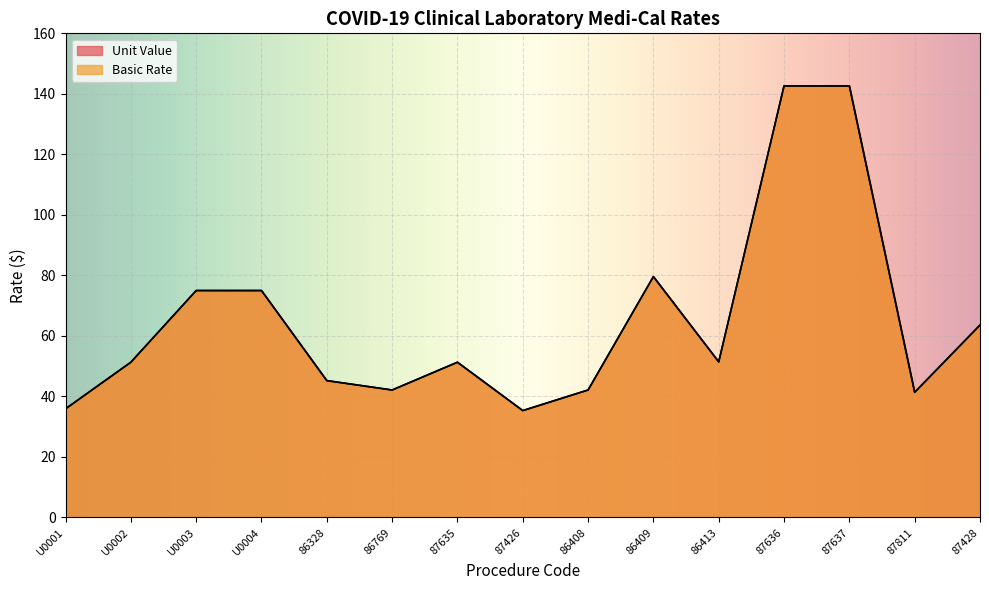

What value does the Unit Value series have at 86409?

79.6